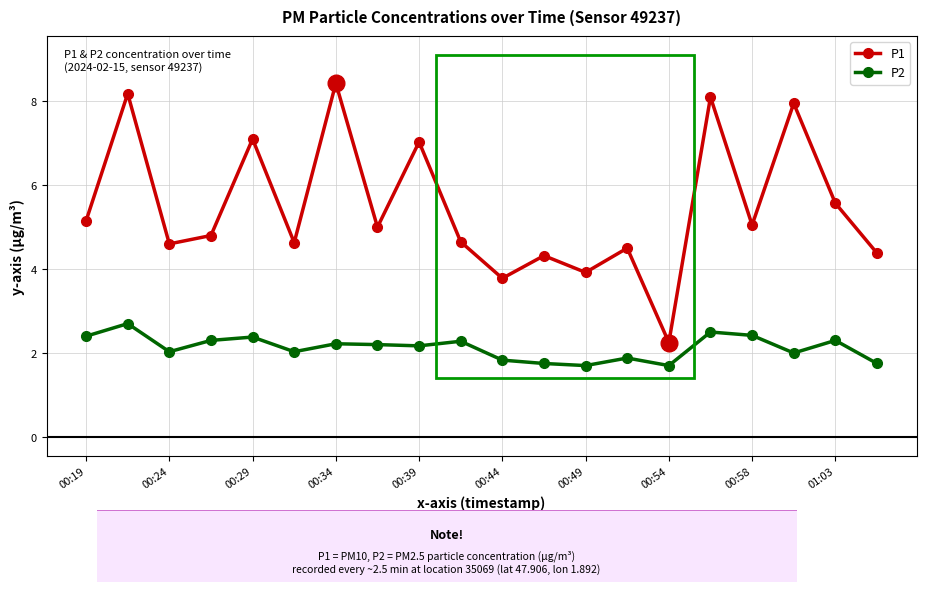

What is the sum of all P1 values?

109.4